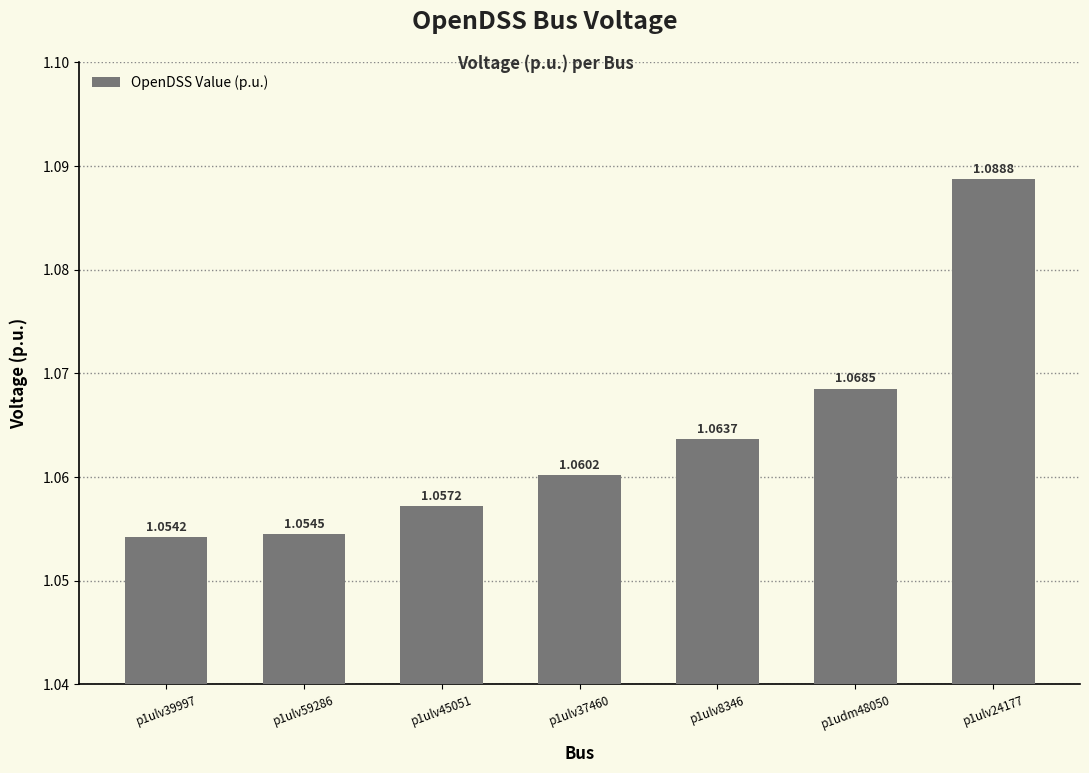

List the labels in order of value, smallest first.

p1ulv39997, p1ulv59286, p1ulv45051, p1ulv37460, p1ulv8346, p1udm48050, p1ulv24177